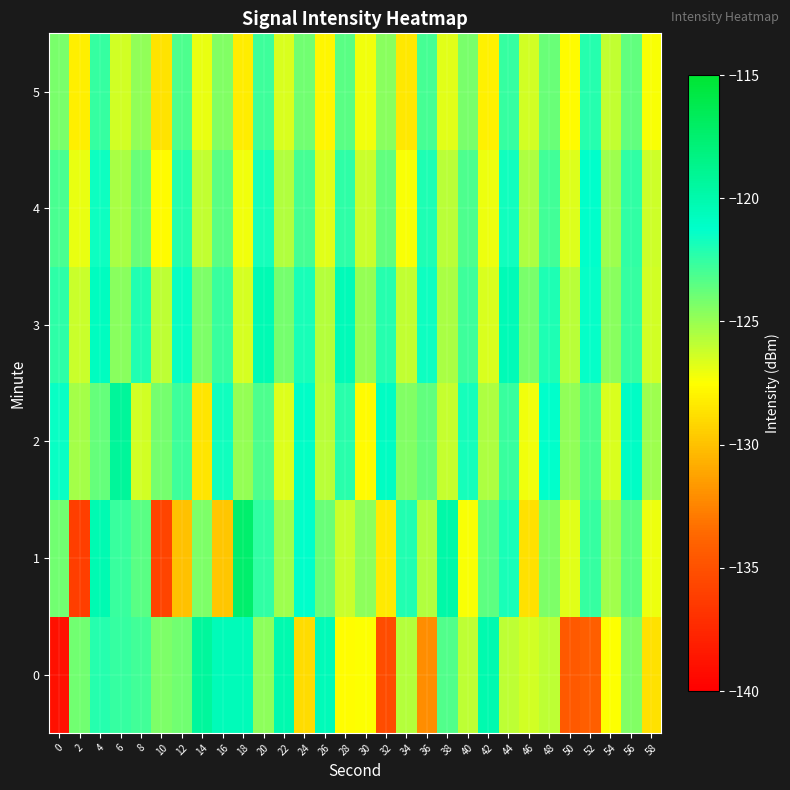

List the series in order of their peak value, lowest first.

5, 4, 3, 0, 2, 1